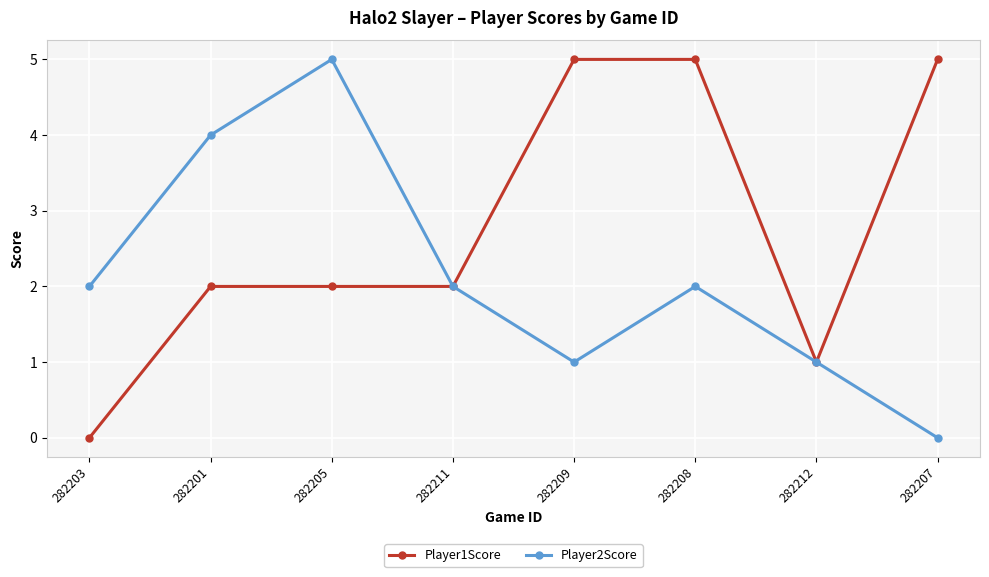

What are all the series names shown in the legend?

Player1Score, Player2Score